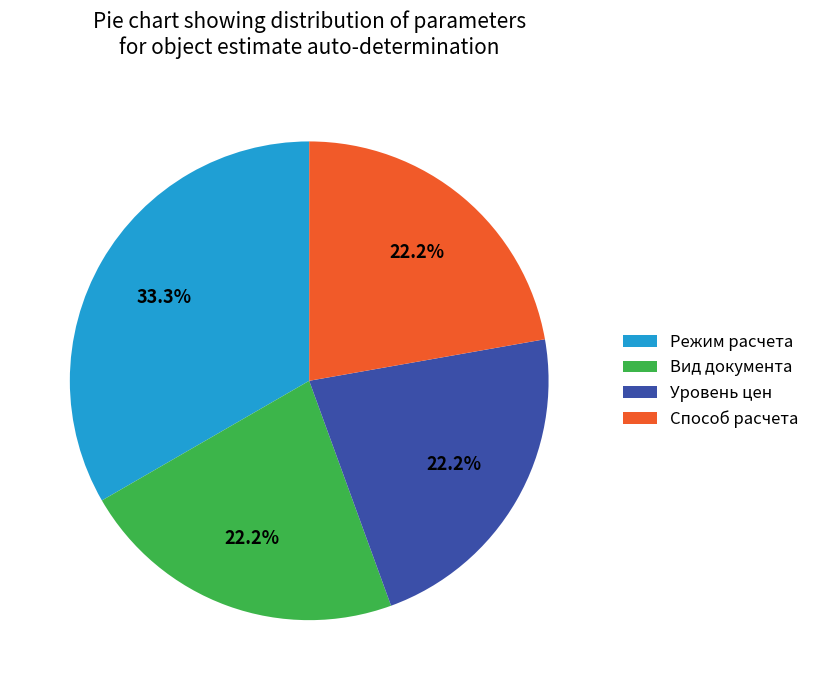

Combined, what portion of the pie is Уровень цен and Вид документа?

44.4%